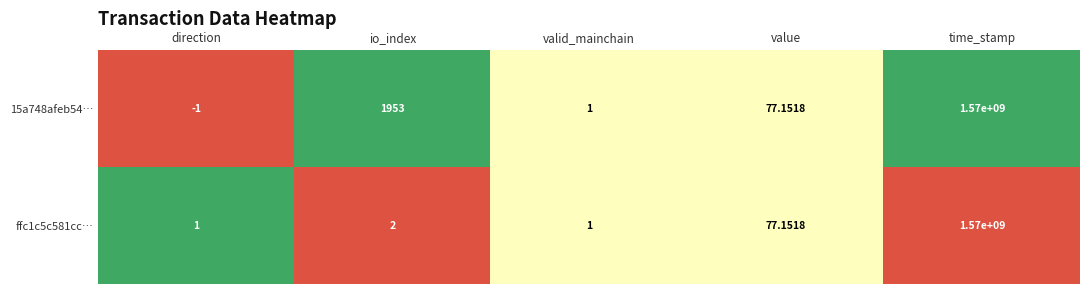

How many distinct data groups are displayed?

2